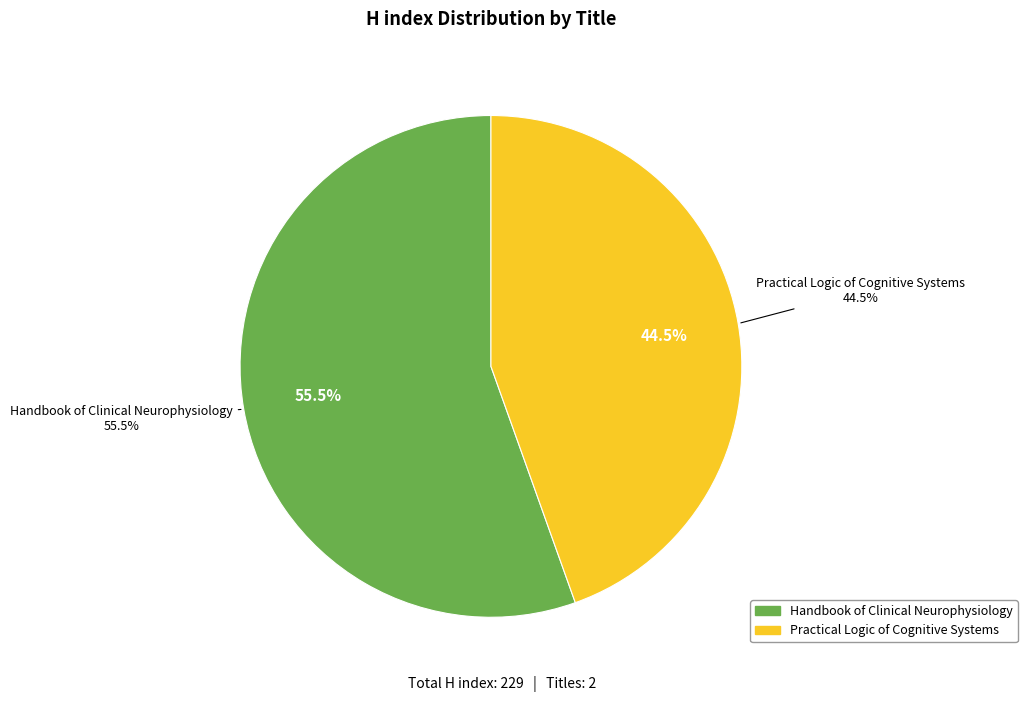

Approximately how many times larger is the value at Handbook of Clinical Neurophysiology compared to Practical Logic of Cognitive Systems?

1.2